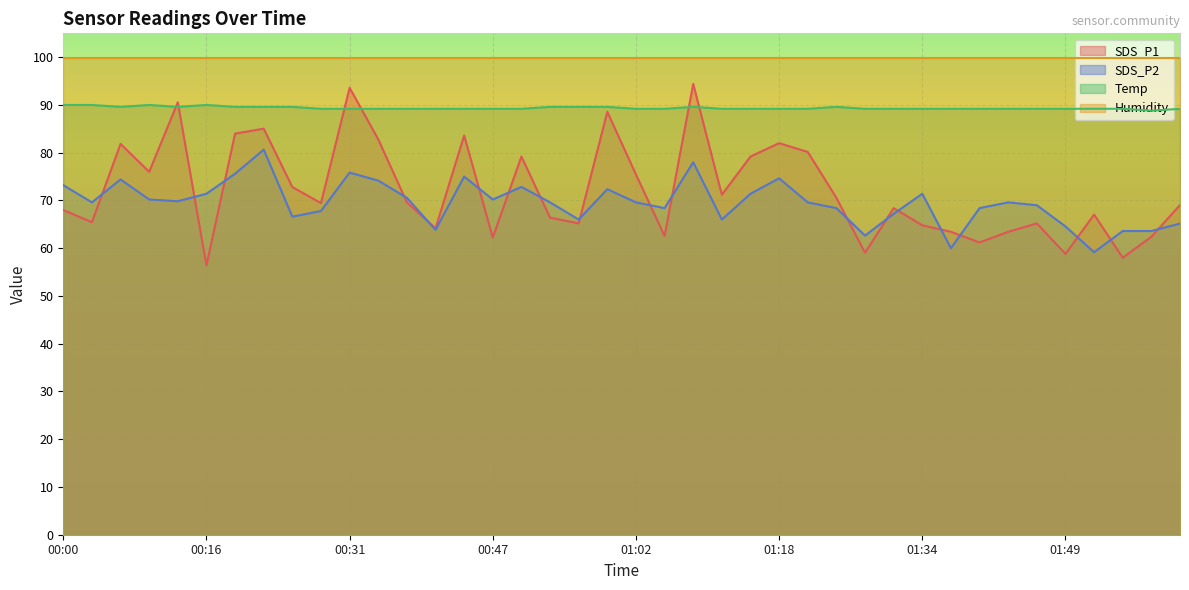

What is the lowest value of the SDS_P2 series?

59.2